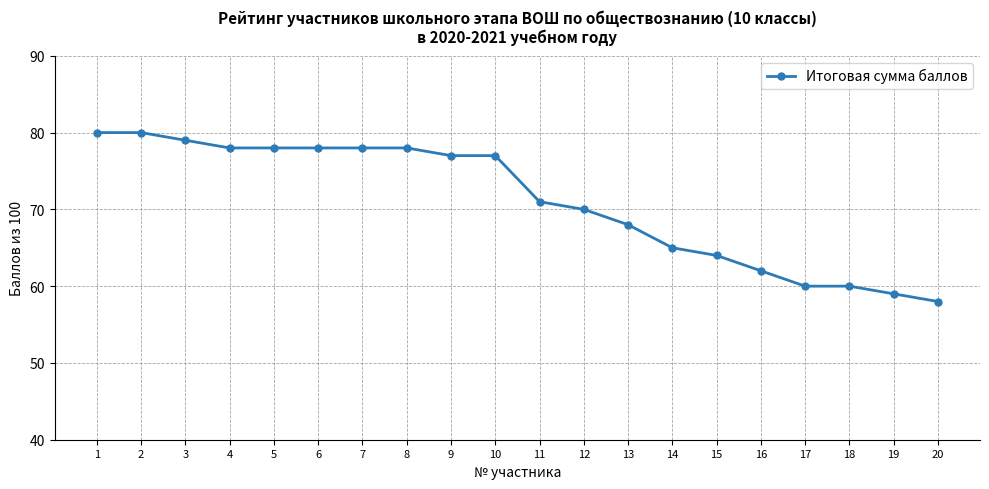

What is the average value?

71